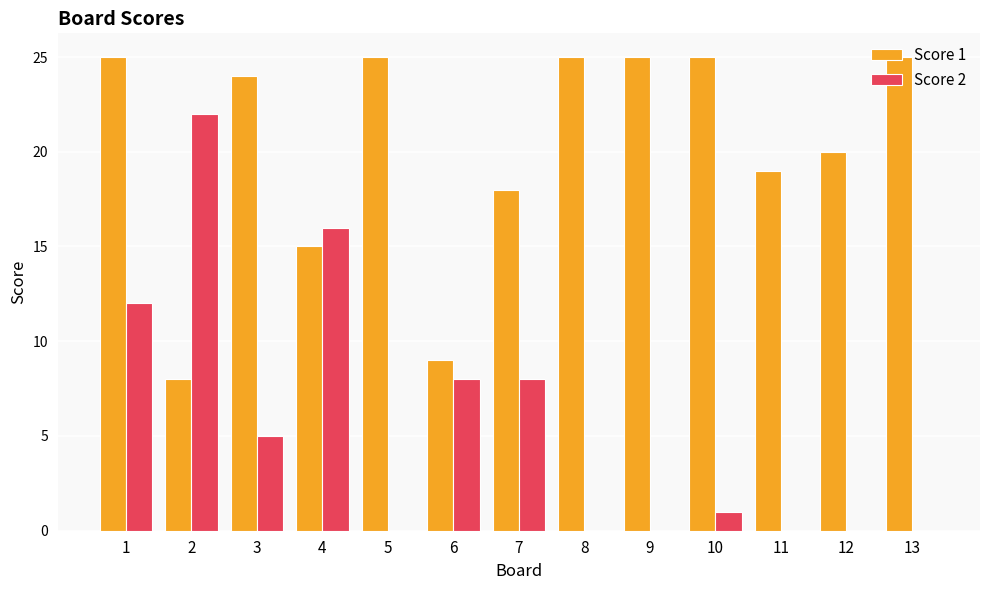

Count the number of categories in the chart.

13